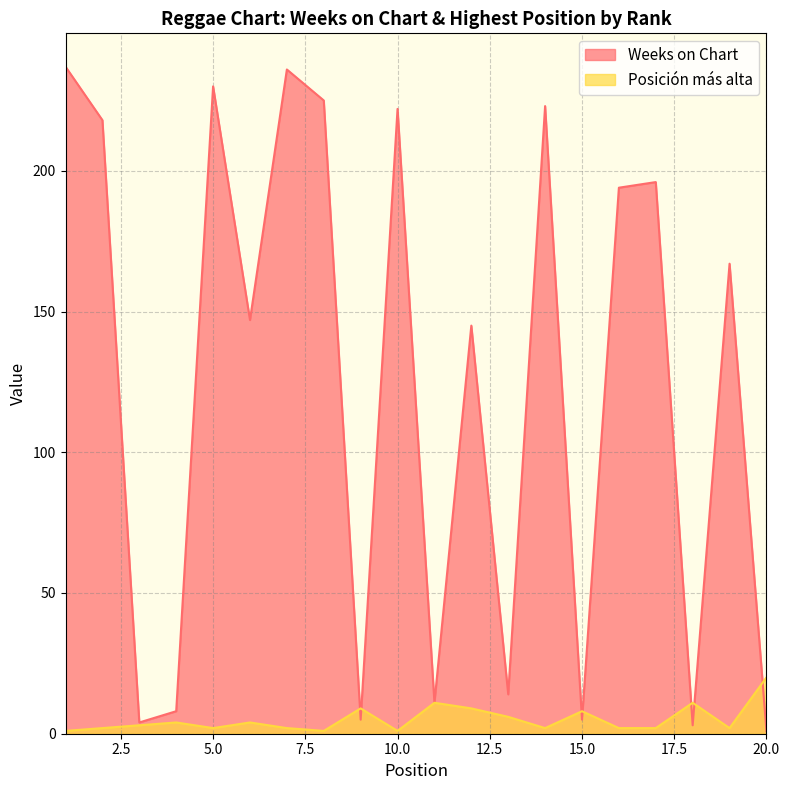

What is the difference between the Weeks on Chart values at 11 and 17?

185